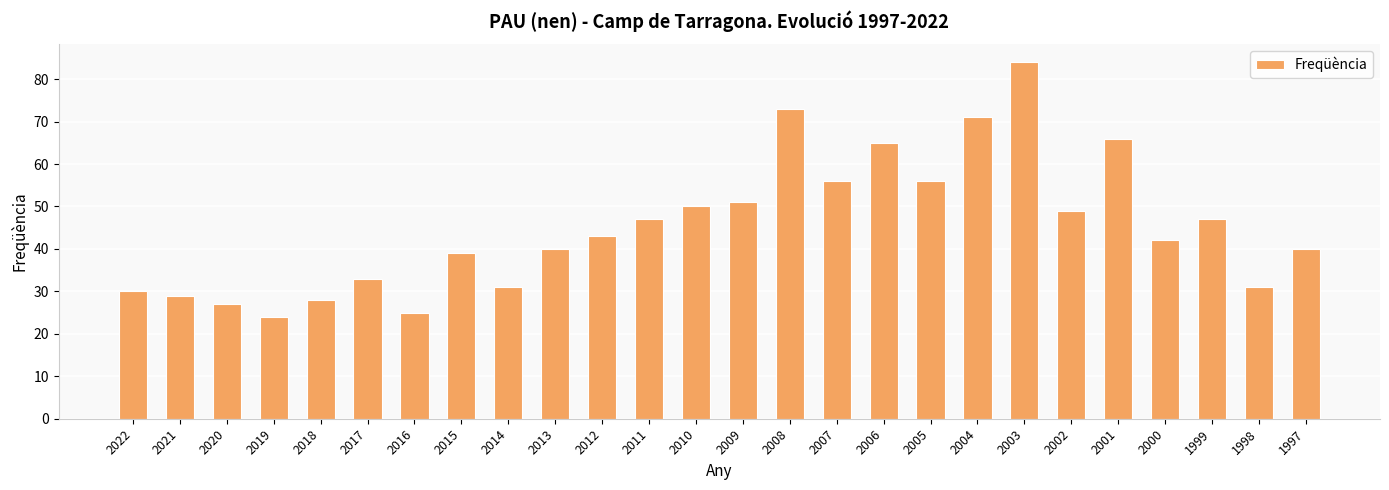

The chart shows a value of 69 at 2012. True or false?

False